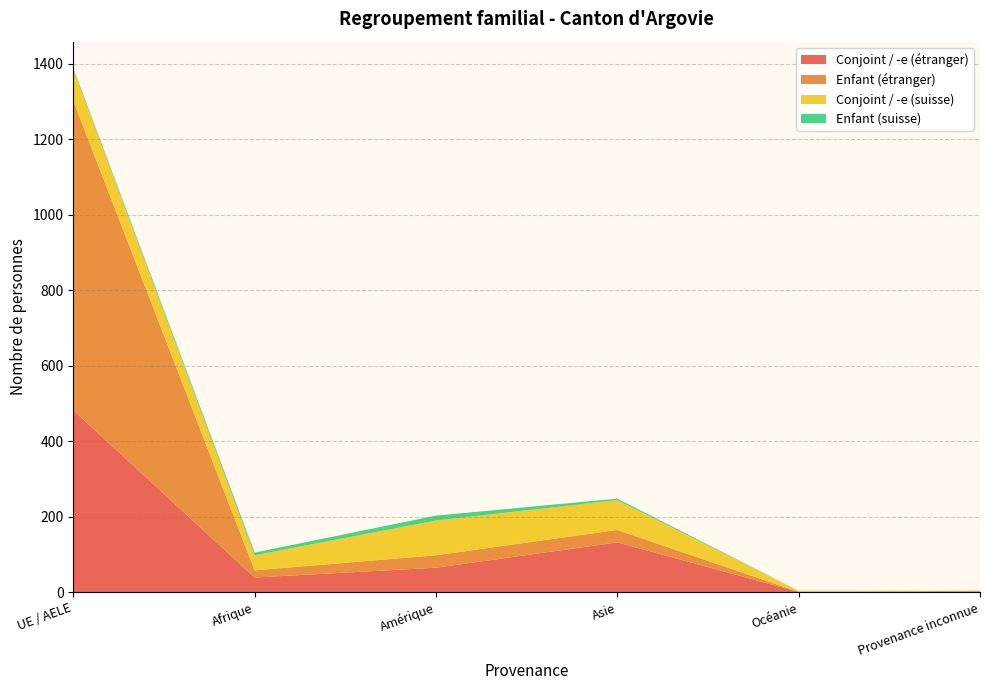

Reading right to left, transcribe all the data shown in this chart.

Conjoint / -e (étranger): Provenance inconnue=2	Océanie=1	Asie=132	Amérique=65	Afrique=39	UE / AELE=482
Enfant (étranger): Provenance inconnue=2	Océanie=0	Asie=33	Amérique=33	Afrique=19	UE / AELE=820
Conjoint / -e (suisse): Provenance inconnue=0	Océanie=3	Asie=79	Amérique=92	Afrique=40	UE / AELE=83
Enfant (suisse): Provenance inconnue=0	Océanie=0	Asie=4	Amérique=13	Afrique=7	UE / AELE=4